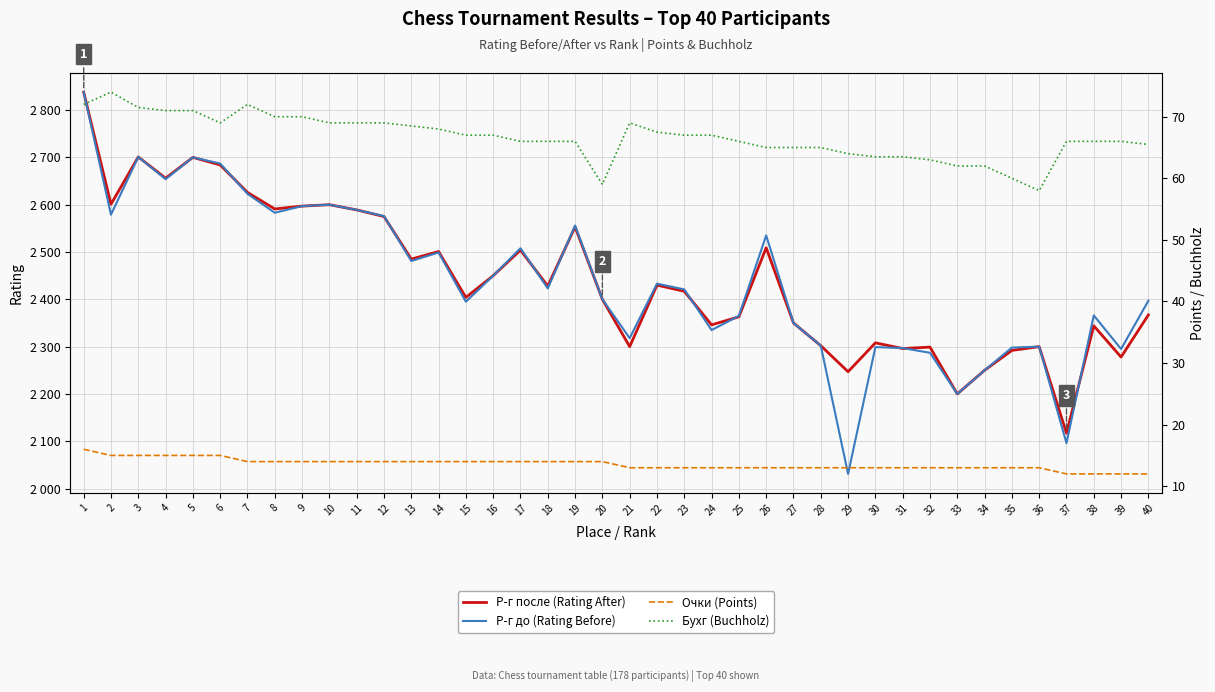

List the labels in order of Бухг (Buchholz) value, largest first.

2, 1, 7, 3, 4, 5, 8, 9, 6, 10, 11, 12, 21, 13, 14, 22, 15, 16, 23, 24, 17, 18, 19, 25, 37, 38, 39, 40, 26, 27, 28, 29, 30, 31, 32, 33, 34, 35, 20, 36